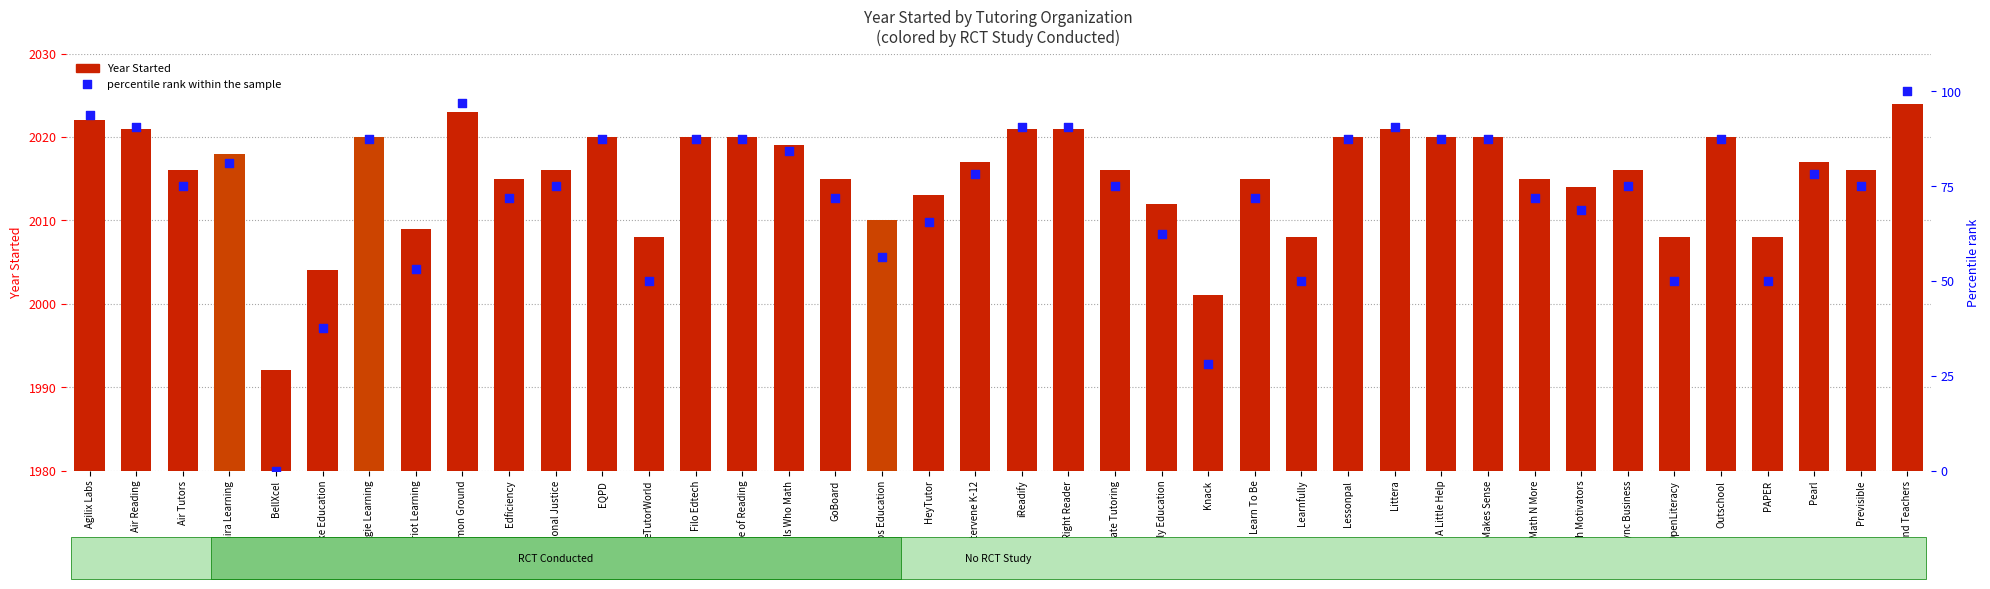

Which series contains the lowest Y value?

percentile rank within the sample